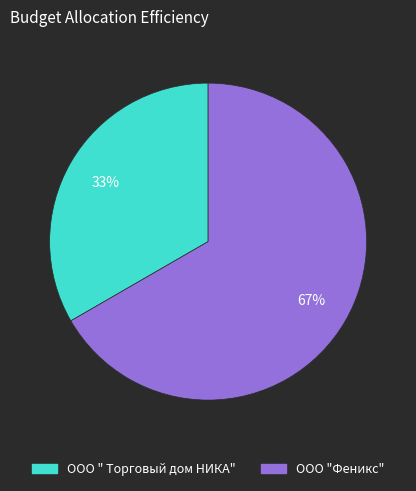

True or false: ООО " Торговый дом НИКА" accounts for 33% of the total.

True